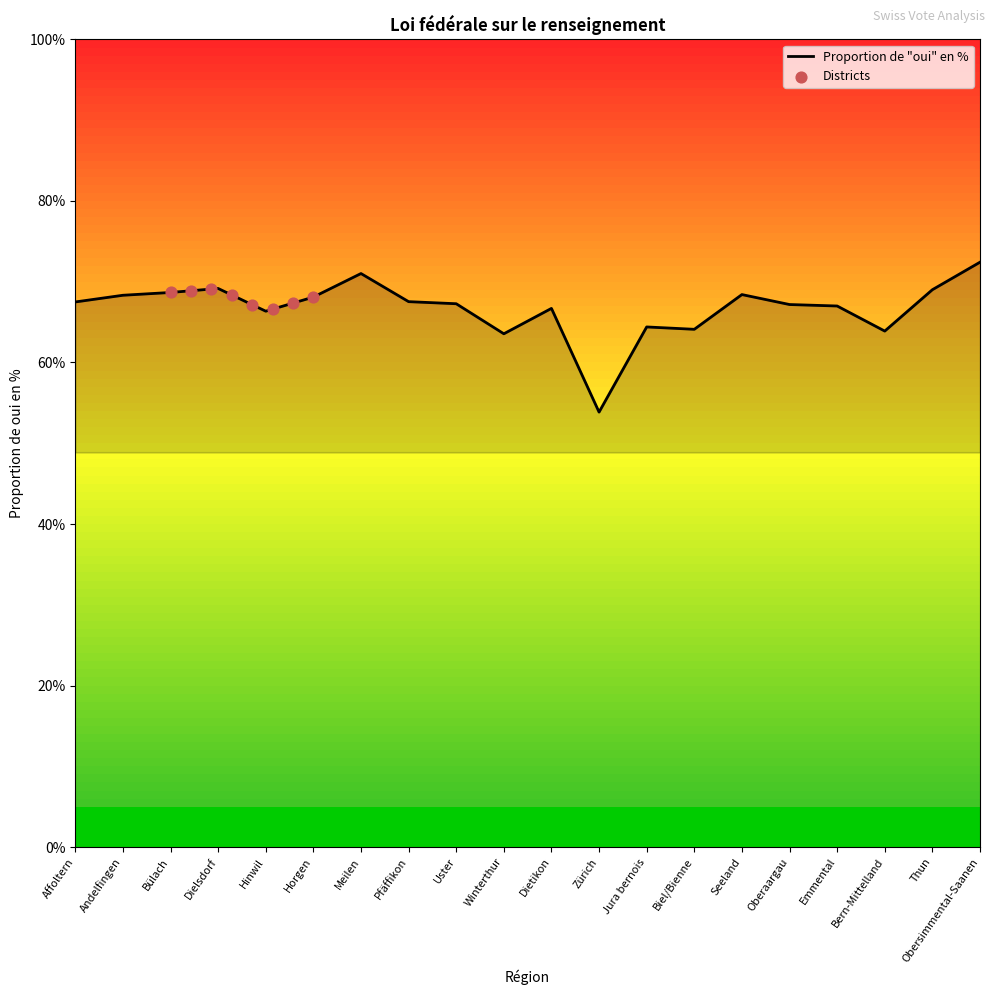

What is the ratio of the value at Winterthur to the value at Dielsdorf?

0.9